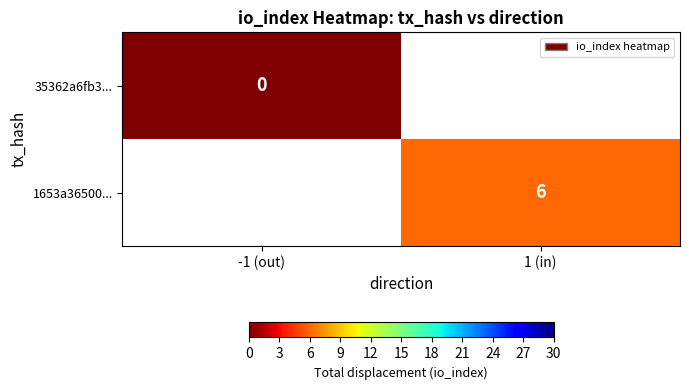

The value of 1653a36500... at 1 (in) is 8. True or false?

False